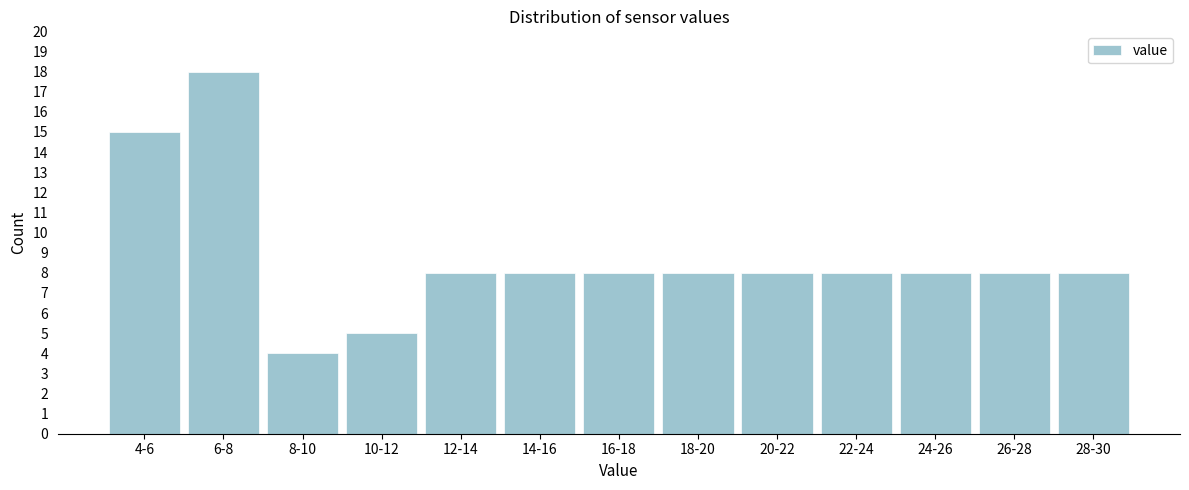

Reading right to left, what are all the values shown in this chart?

28-30=8	26-28=8	24-26=8	22-24=8	20-22=8	18-20=8	16-18=8	14-16=8	12-14=8	10-12=5	8-10=4	6-8=18	4-6=15